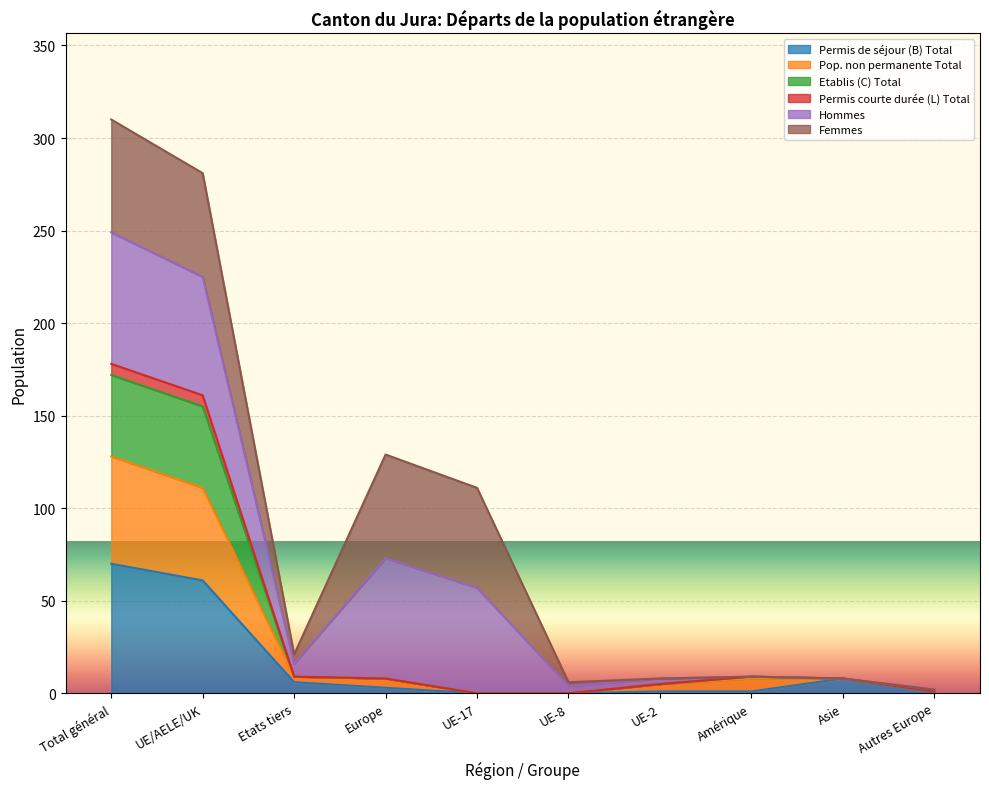

How many lines are shown in the chart?

6